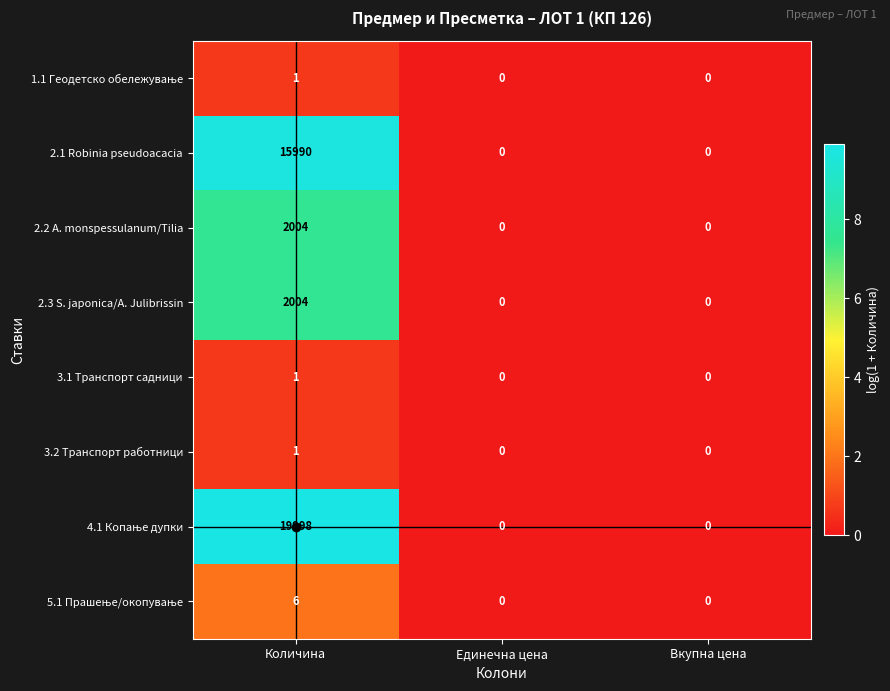

What is the total value across all series at Количина?

40005